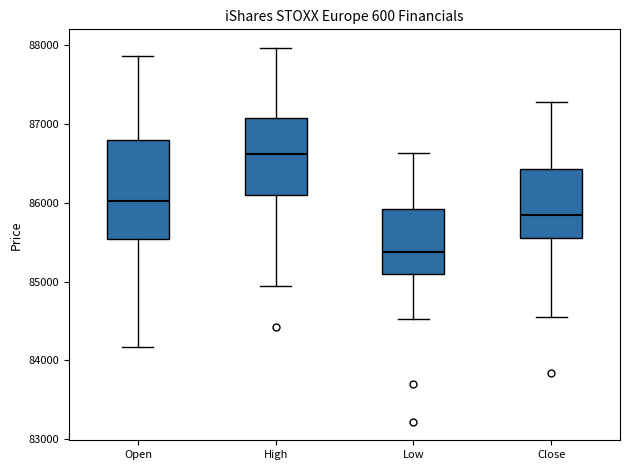

Reading left to right, read every box against the y-axis: the position of its median line, the range the box covers, and the ends of its whiskers. The values are not printed on the chart, so give them approximately, as read against the axis.

Open: median 86000, box 85500 to 86800, whiskers 84200 to 87900
High: median 86600, box 86100 to 87100, whiskers 84900 to 88000
Low: median 85400, box 85100 to 85900, whiskers 84500 to 86600
Close: median 85900, box 85600 to 86400, whiskers 84600 to 87300